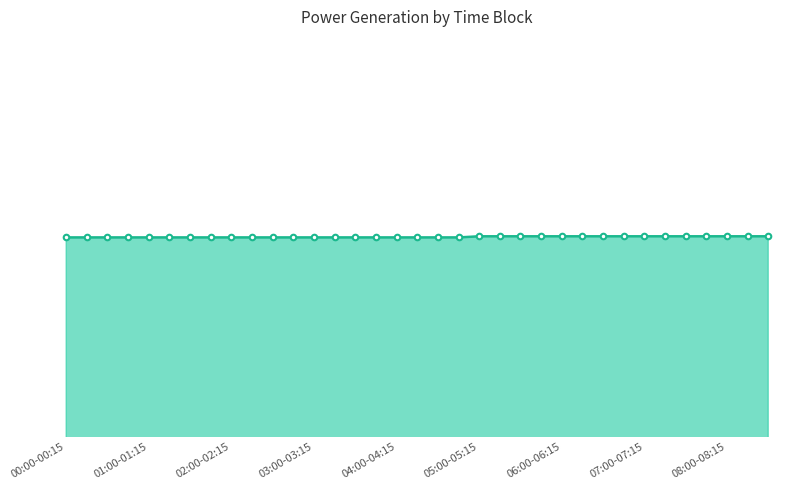

At which category does the chart reach its minimum across all series?

00:00-00:15